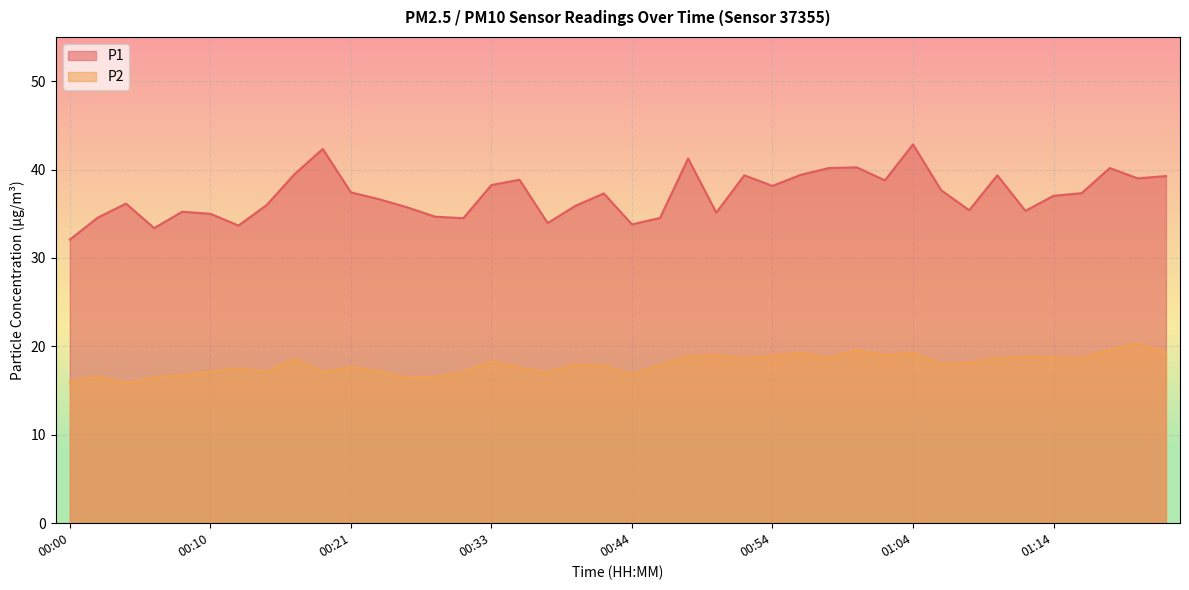

How many categories are shown in the chart?

40